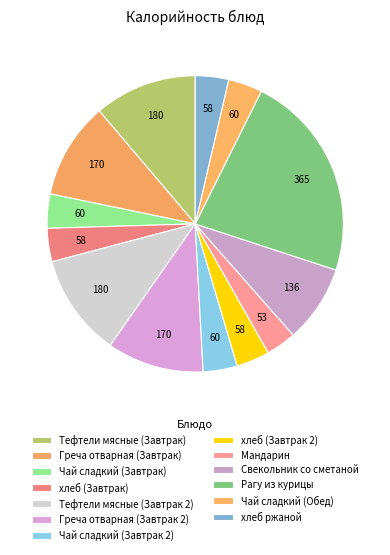

What percentage is the Чай сладкий (Завтрак) slice, to the nearest percent?

4%